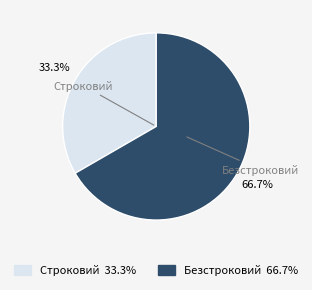

Which slice is the largest?

Безстроковий